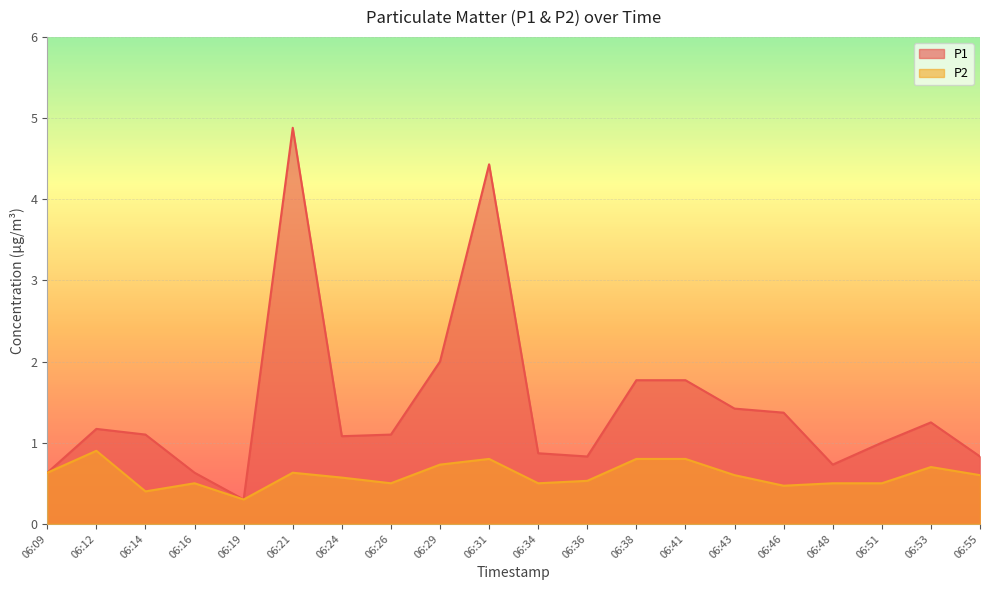

Rank the series by their average value, from lowest to highest.

P2, P1